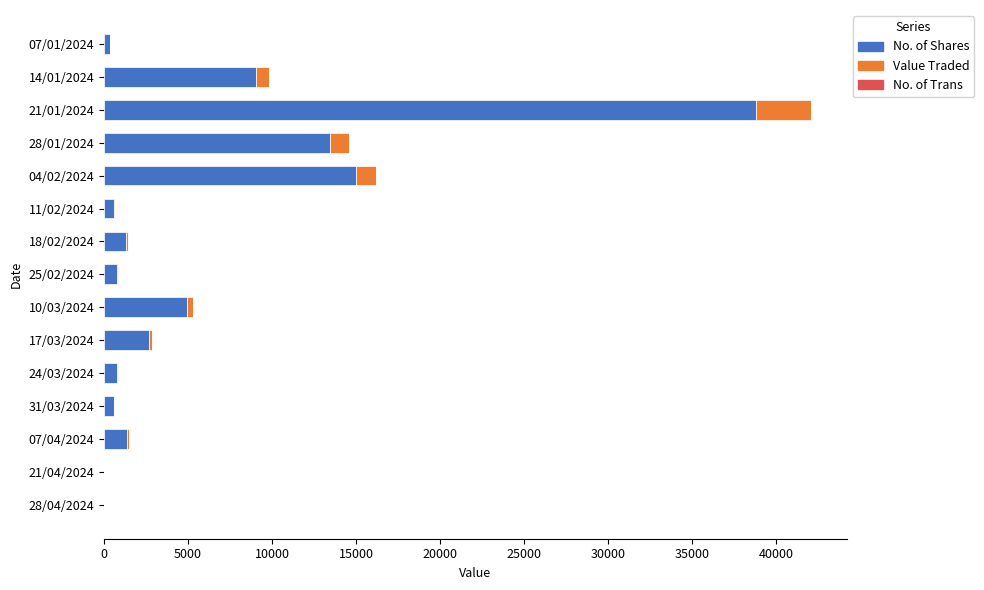

At which category is the sum across all series the highest?

21/01/2024